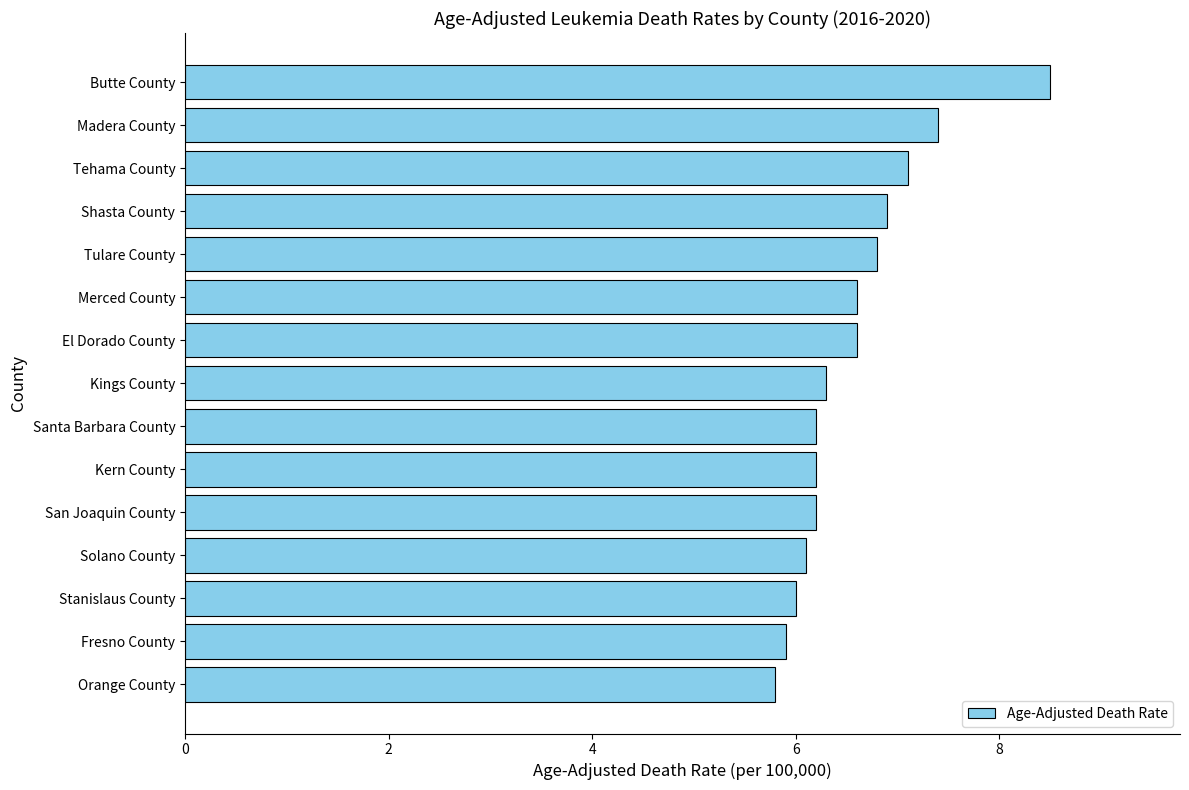

Is it true that the value at Solano County is 2.3?

False